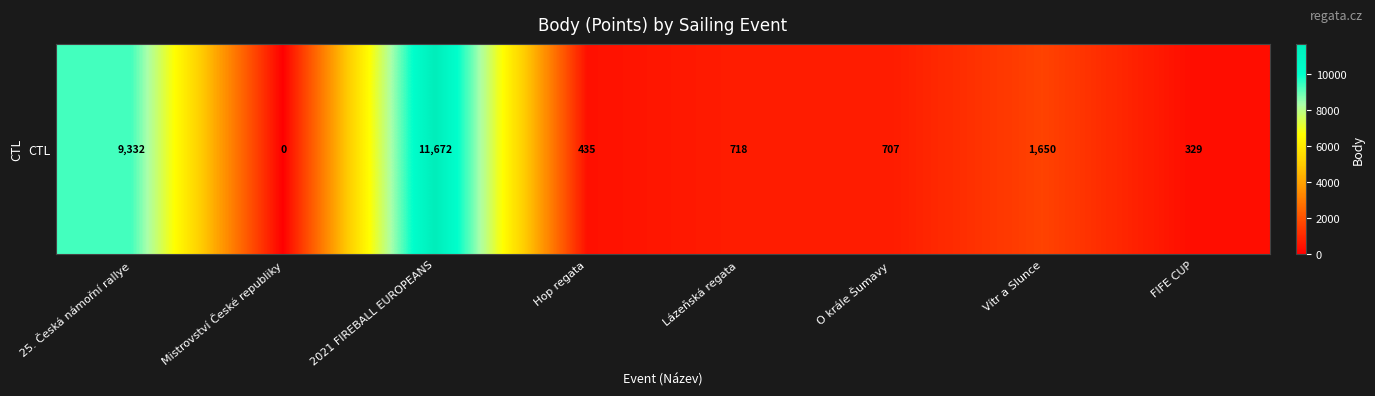

What is the difference between the second highest and minimum values?

9332